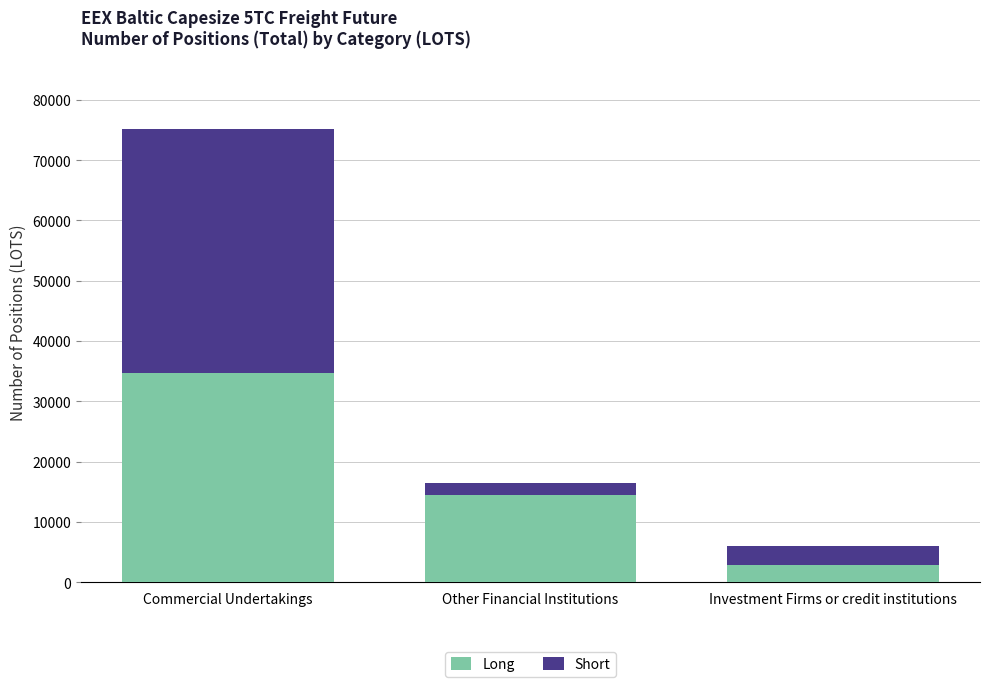

What is the average value of the Long series?

17335.7